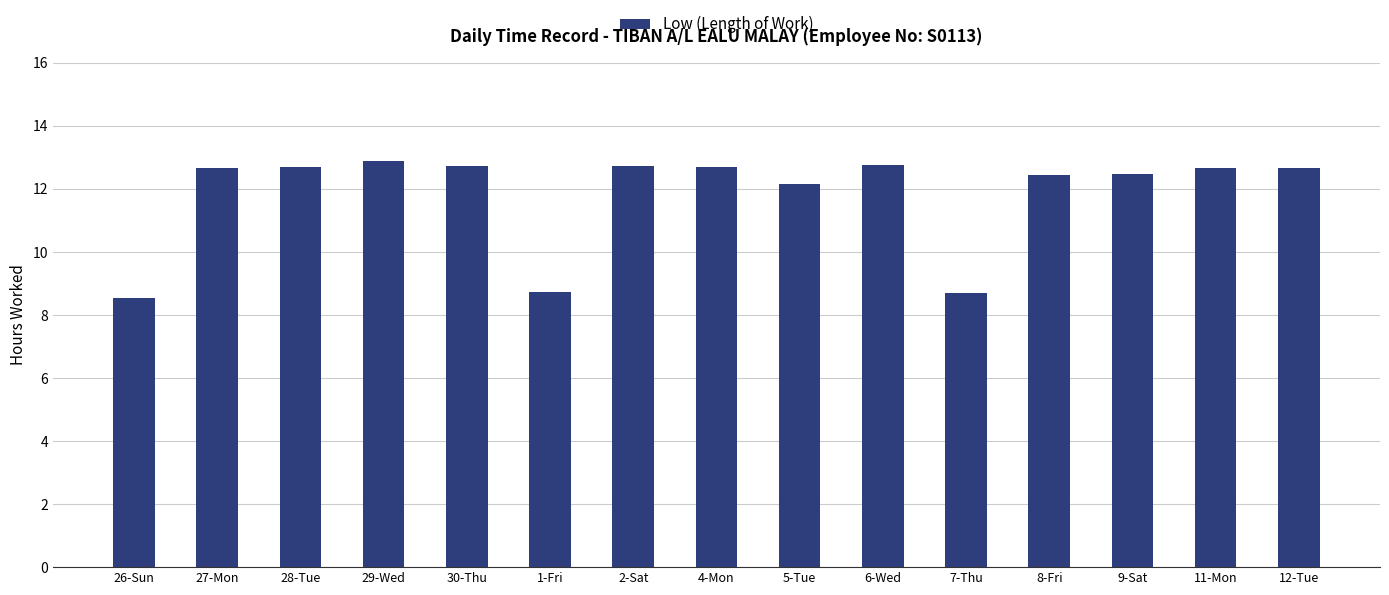

Approximately how many times larger is the value at 9-Sat compared to 4-Mon?

1.0